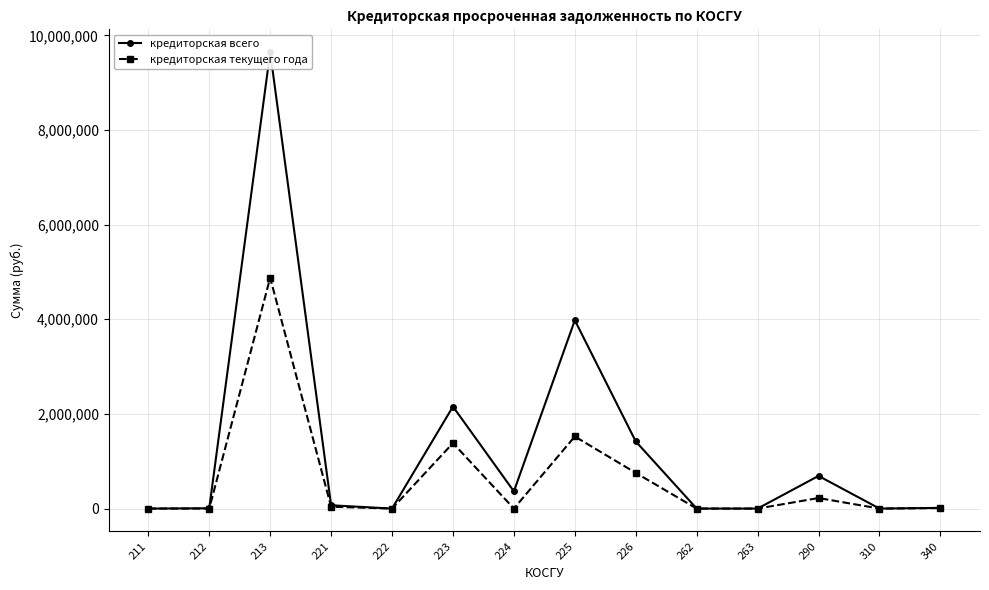

Reading left to right, transcribe all the data shown in this chart.

кредиторская всего: 0.0	6000.0	9644781.4	69736.6	0.0	2155641.6	363570.8	3979300.9	1418962.2	0.0	0.0	690036.8	0.0	14930.5
кредиторская текущего года: 0.0	0.0	4877306.5	39175.4	0.0	1383564.5	0.0	1523222.9	754076.2	0.0	0.0	222761.5	0.0	10500.0